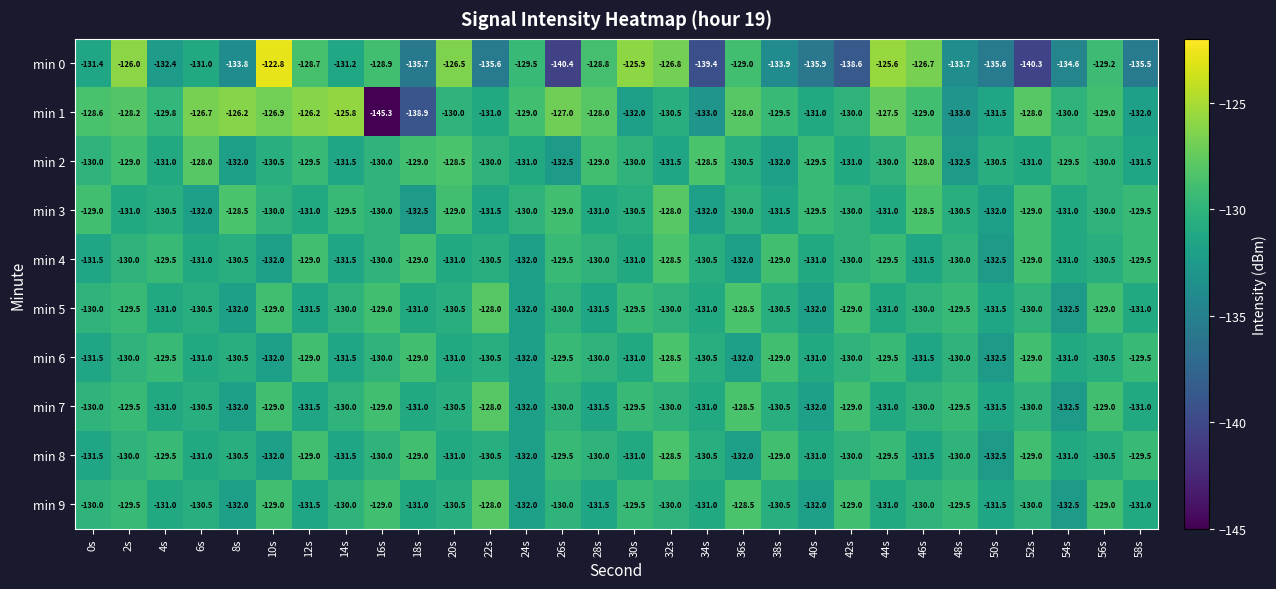

Which series has the widest spread of values?

min 1